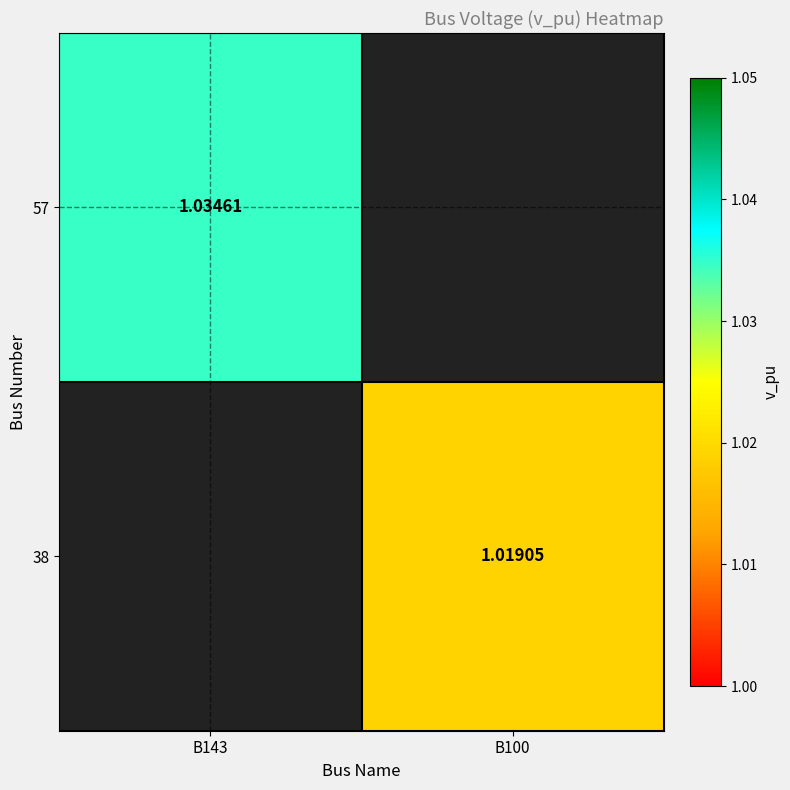

Is the value of 57 at B143 greater than the value of 38 at B100?

Yes